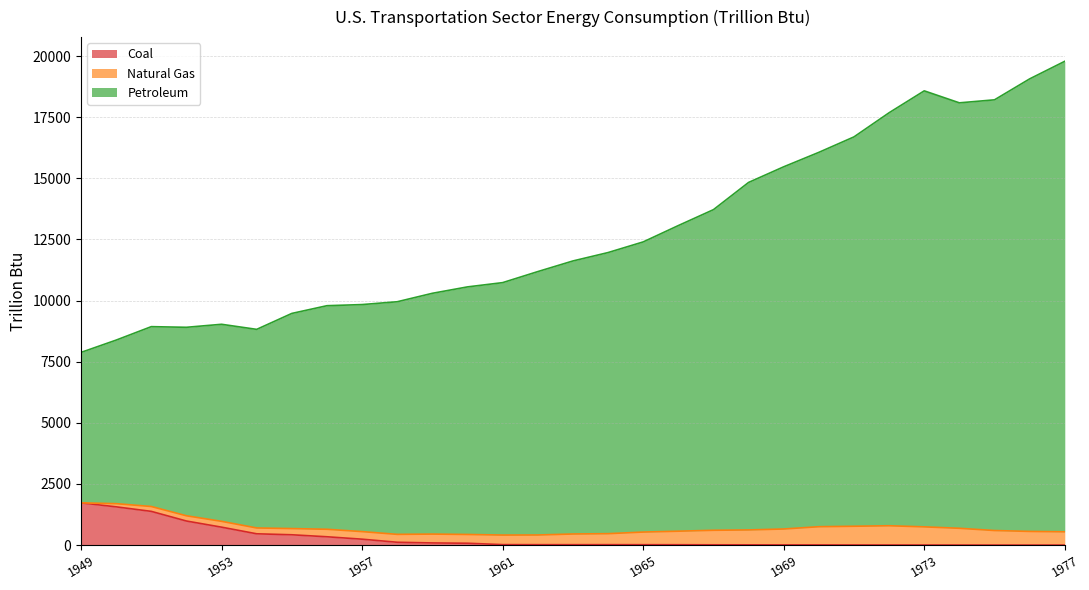

In Petroleum, how many points are lower than both neighbors (excluding endpoints)?

3